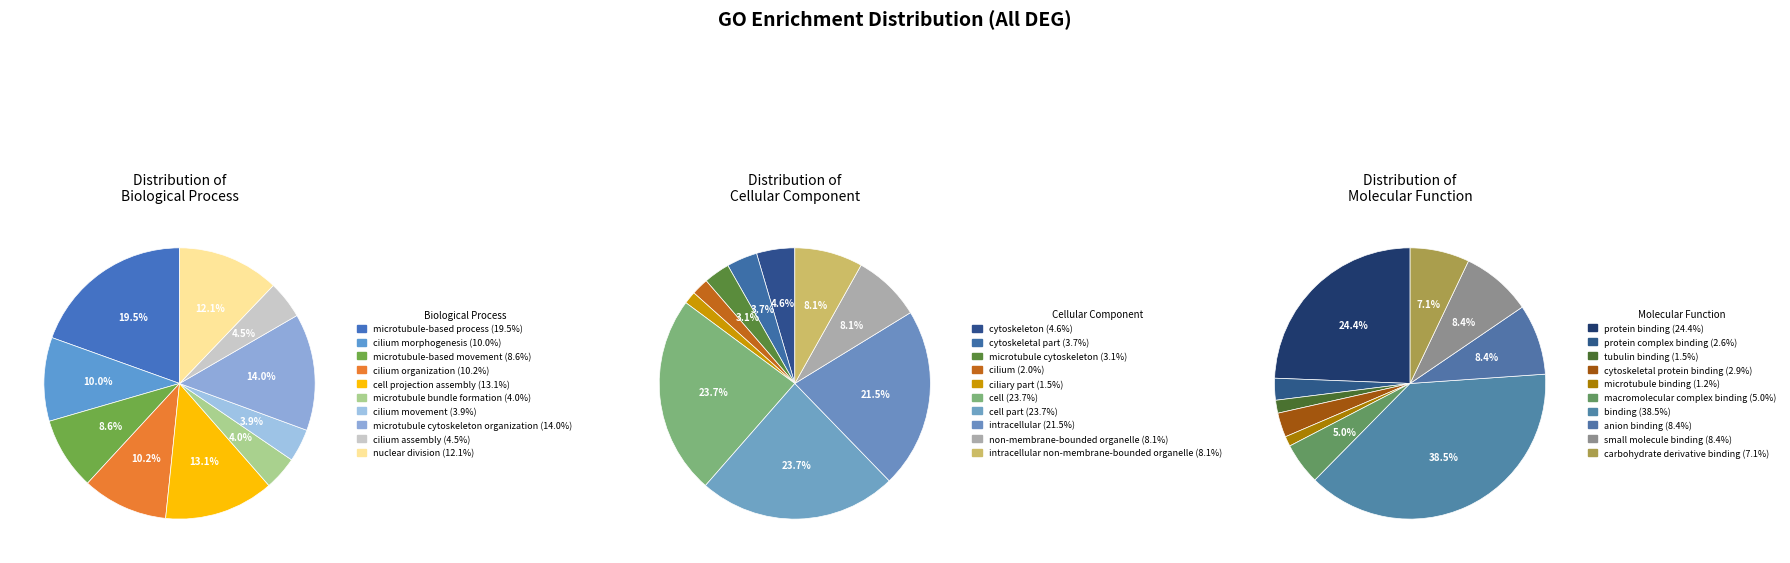

To the nearest percent, what is the average slice percentage?

10%